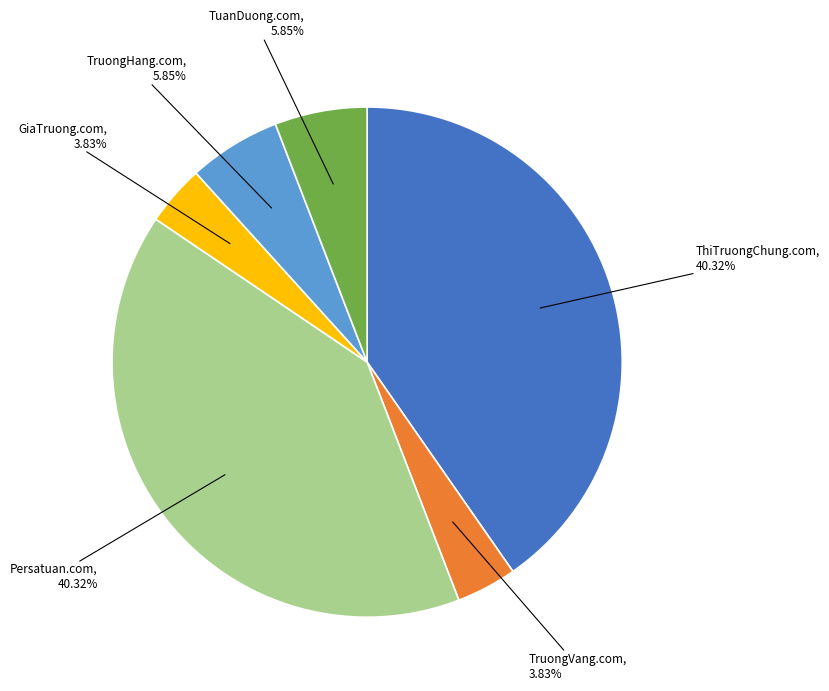

Is there a majority slice in this chart?

No